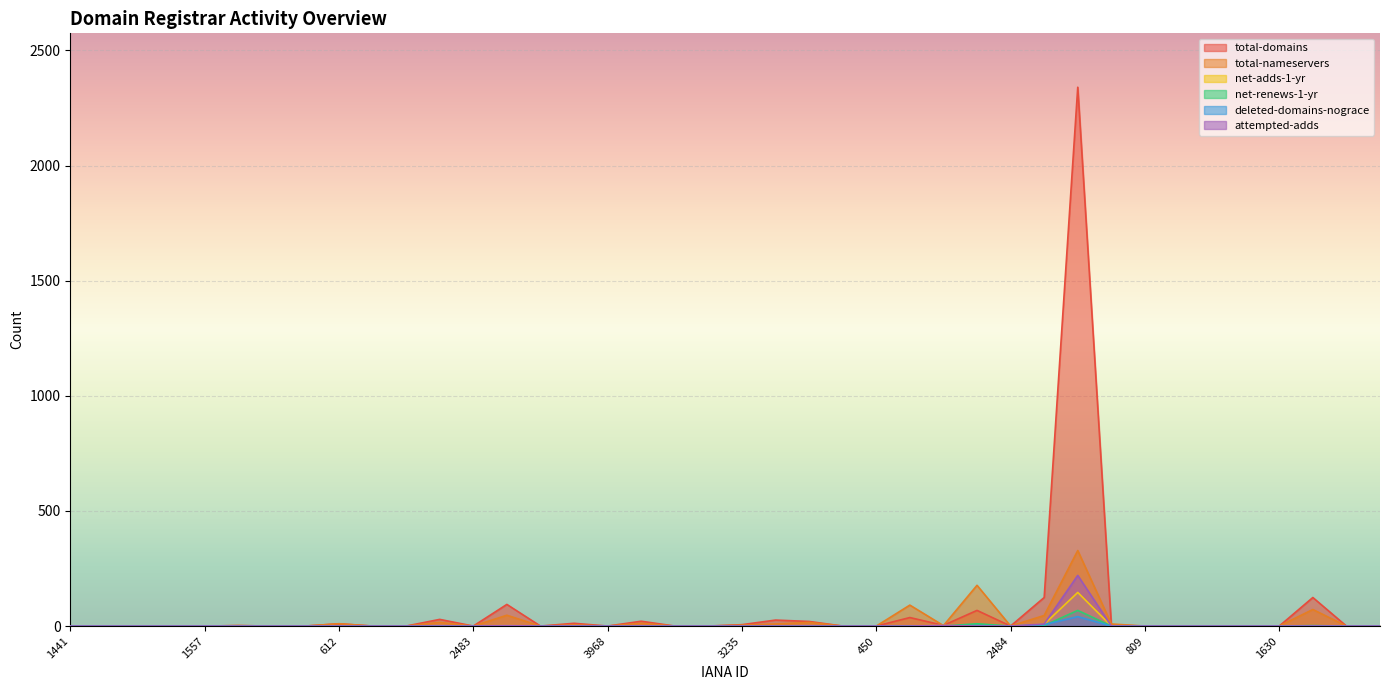

Rank the series at 3895 from lowest to highest value.

total-domains, total-nameservers, net-adds-1-yr, net-renews-1-yr, deleted-domains-nograce, attempted-adds